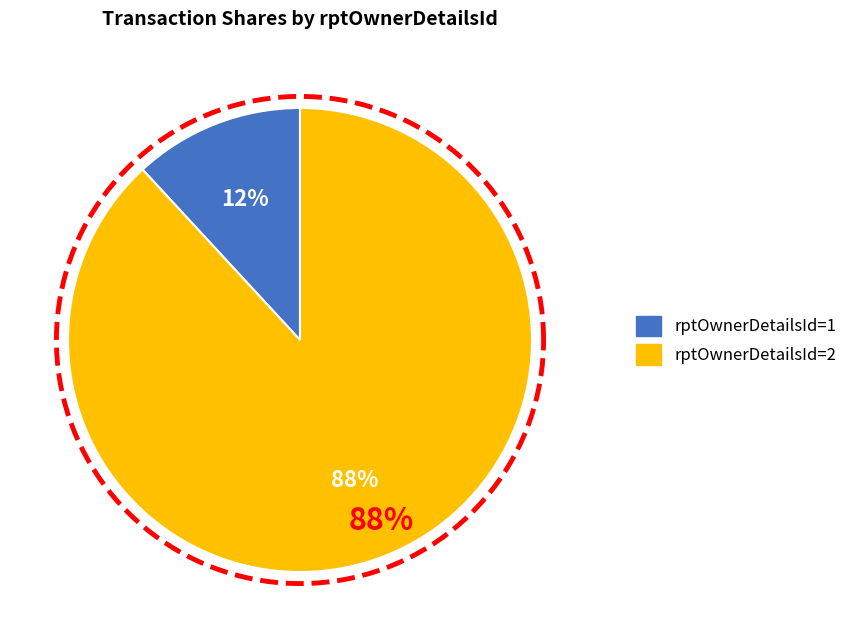

Combined, do 2 and 1 account for over 50%?

Yes